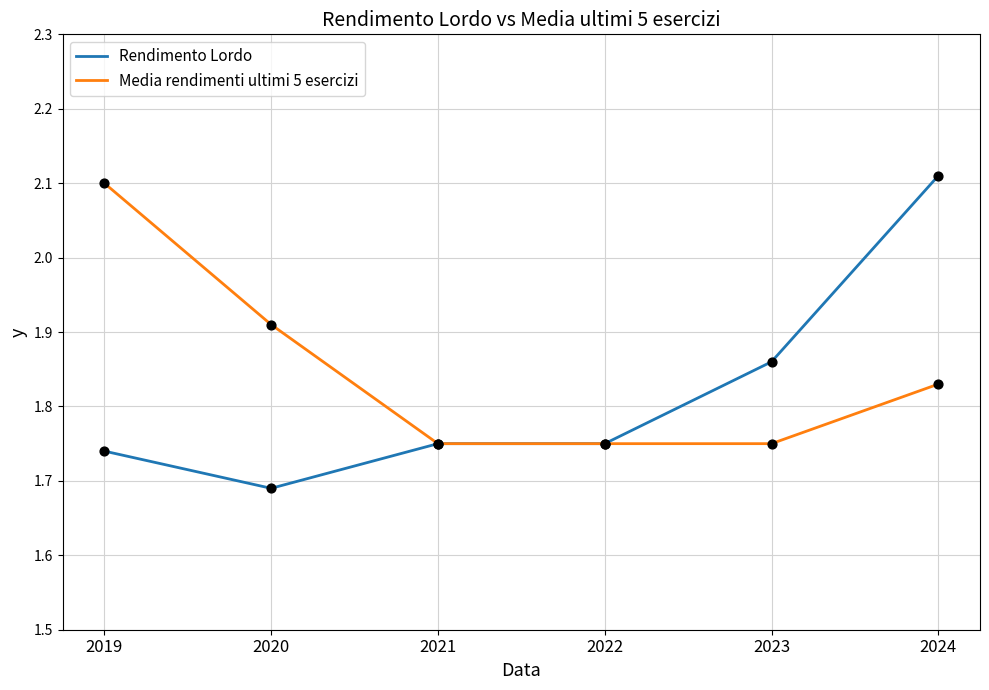

What are all the series names shown in the legend?

Rendimento Lordo, Media rendimenti ultimi 5 esercizi